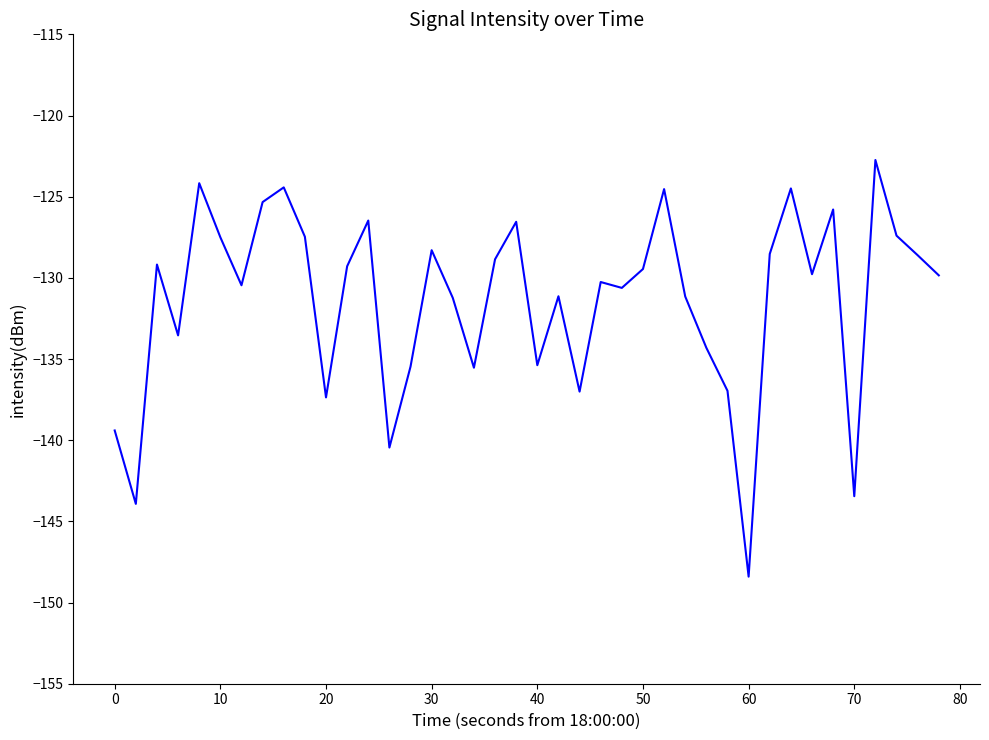

What is the maximum value shown in the chart?

-122.7